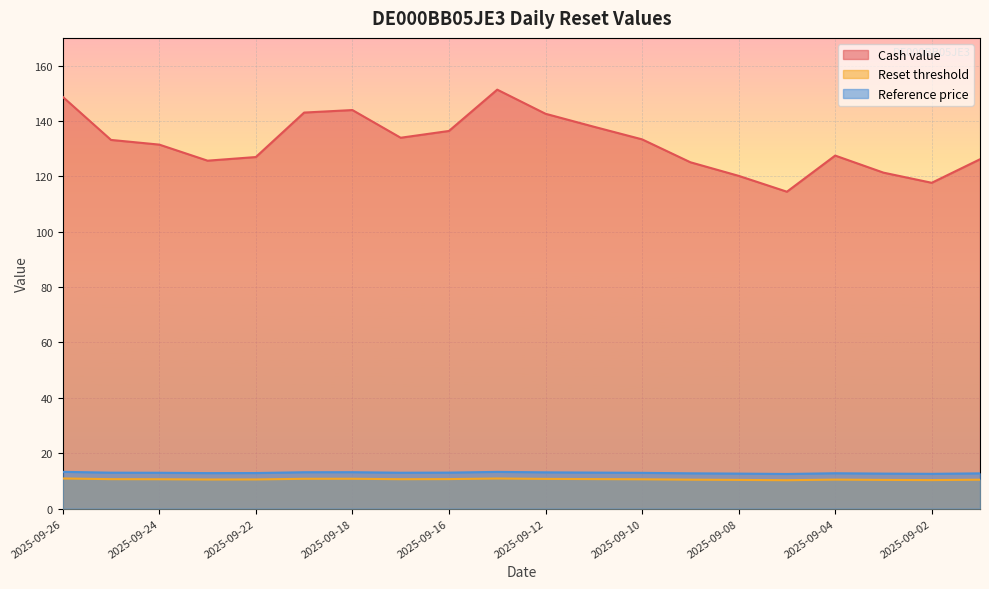

What is the value of the Reset threshold point at the 20th from the left?

10.4